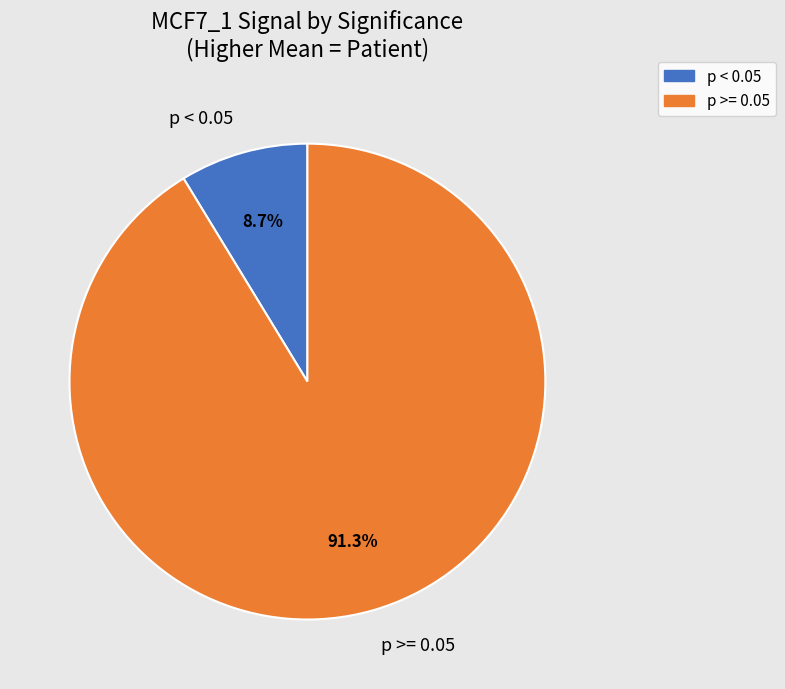

Does any single category account for the majority?

Yes